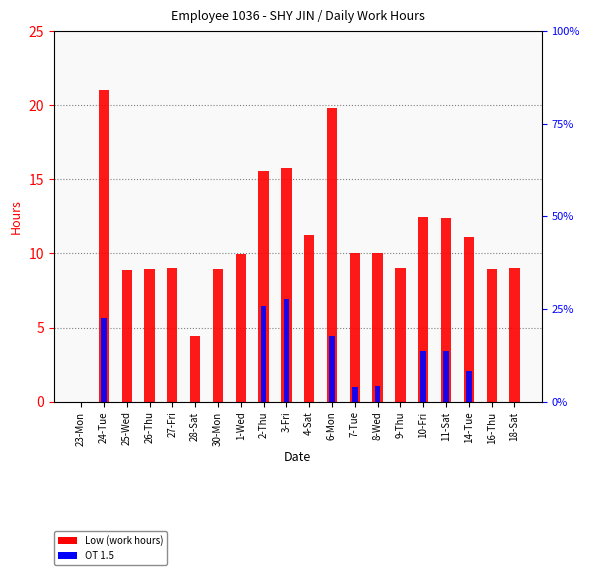

How many values in the Low (work hours) series are below 10?

10